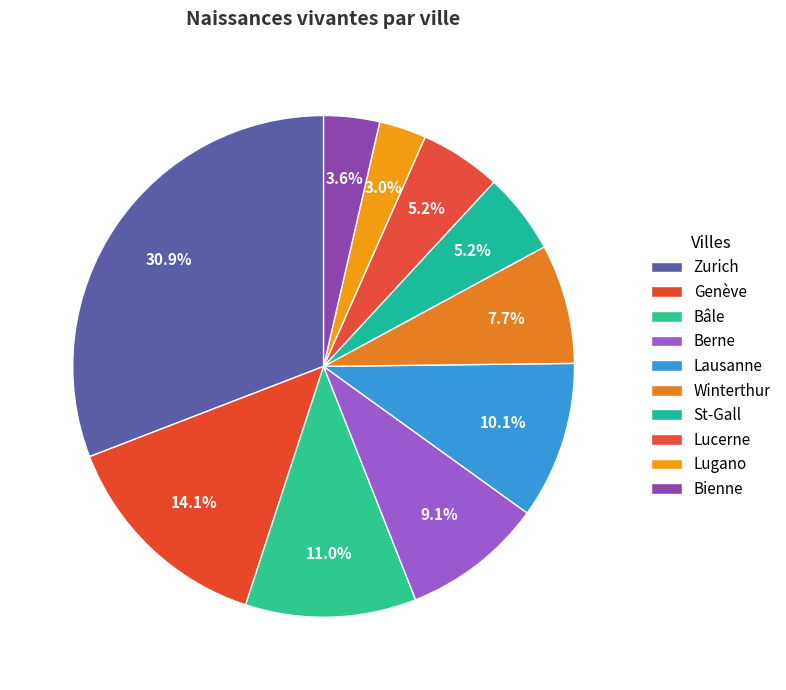

Count the number of slices in the pie.

10